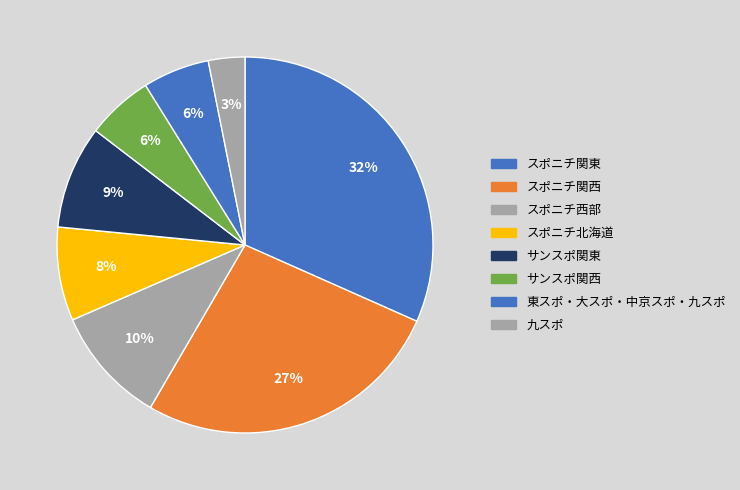

The 九スポ slice represents 13% of the pie. True or false?

False